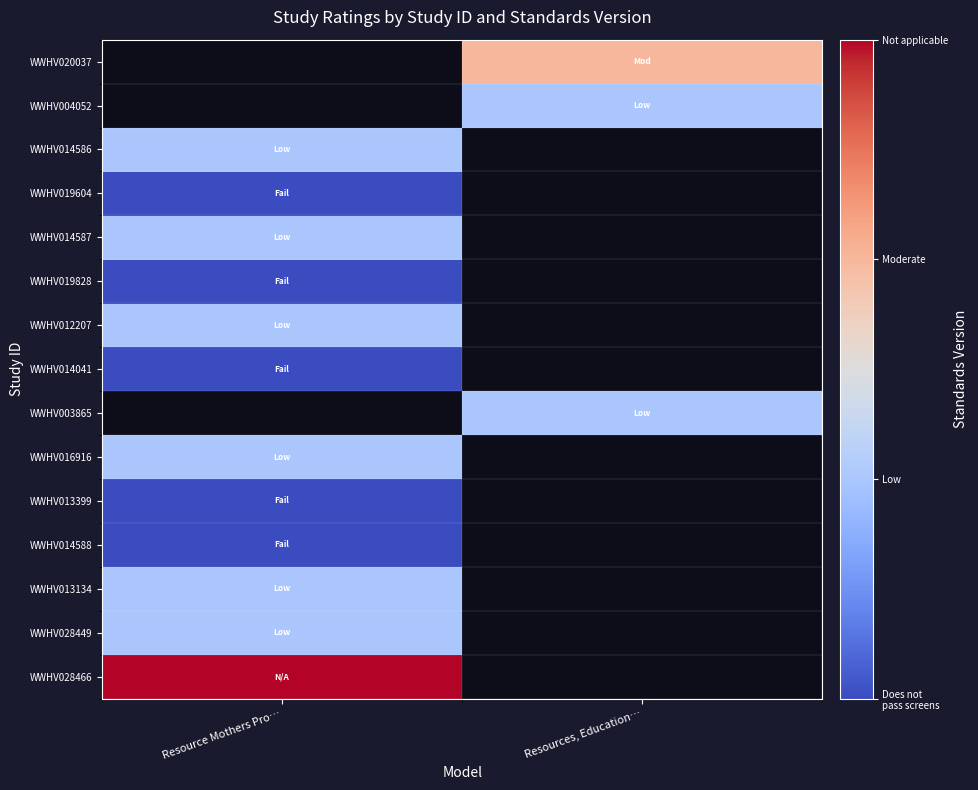

Which label corresponds to the largest value in the chart?

Resource Mothers Pro…